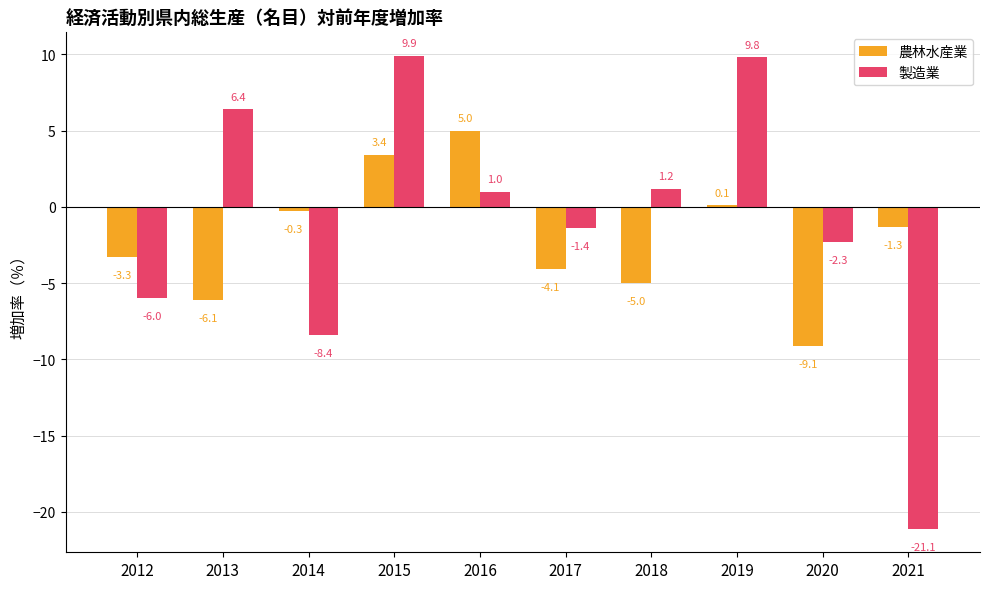

Which category has the highest value in the 製造業 series?

2015